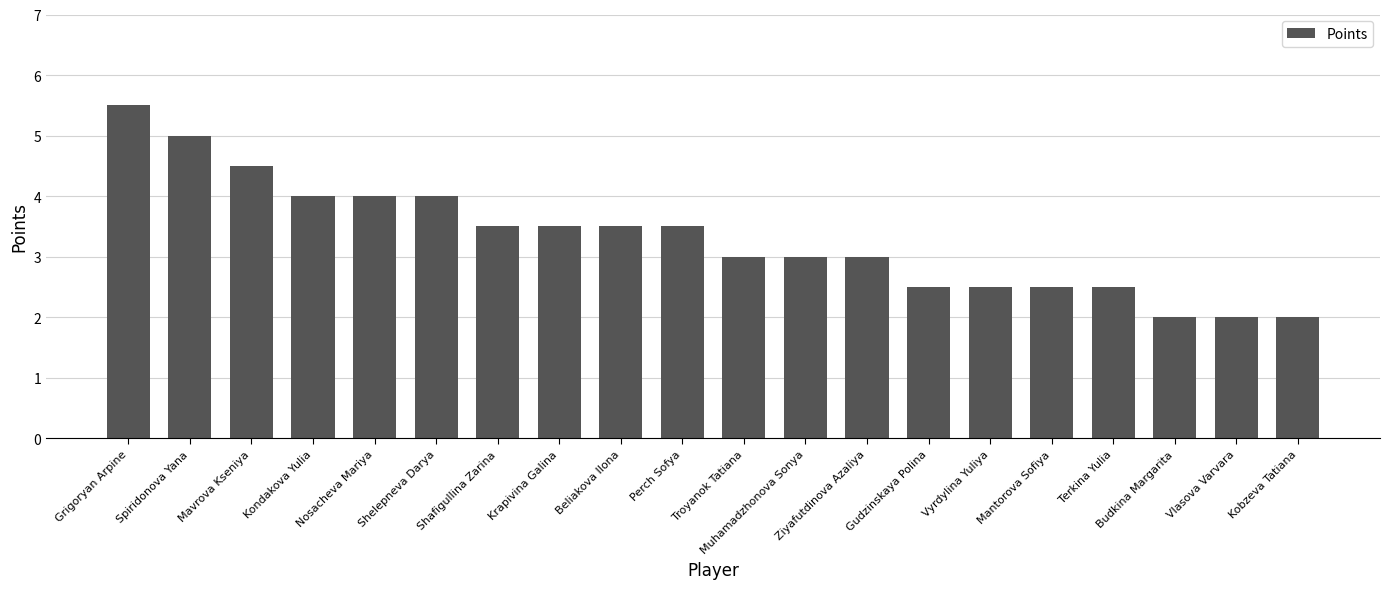

At which category does the chart reach its peak across all series?

Grigoryan Arpine